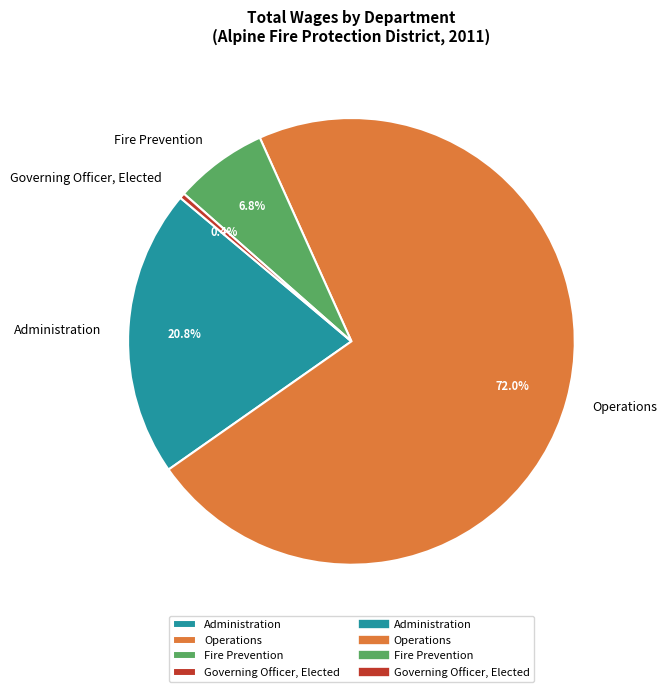

To the nearest percent, what percentage of the pie is Operations?

72%